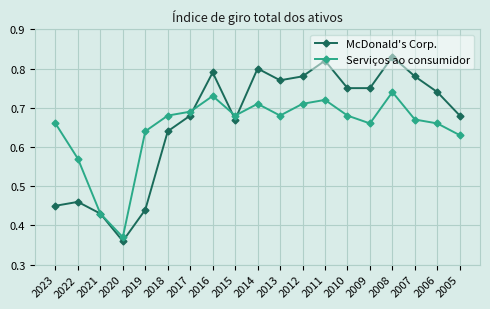

Which series has the widest spread of values?

McDonald's Corp.